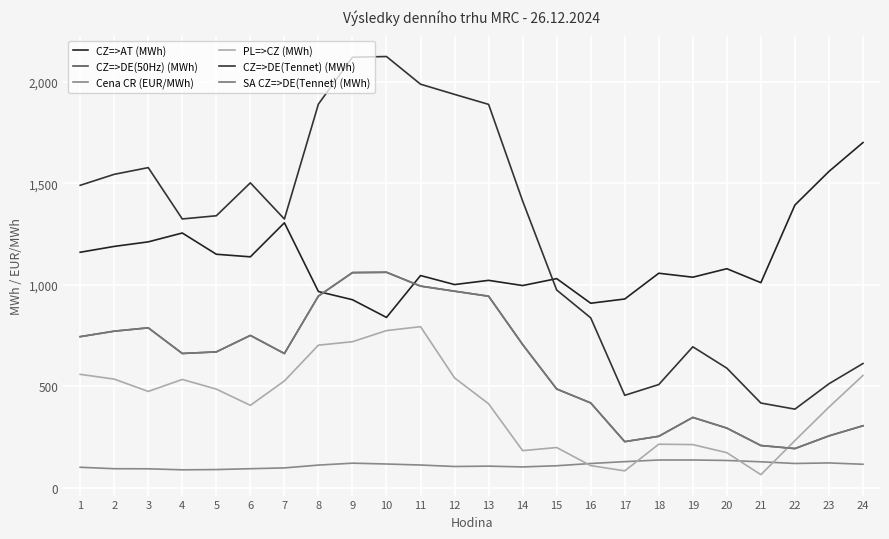

What is the total value across all series at 3?

4937.2